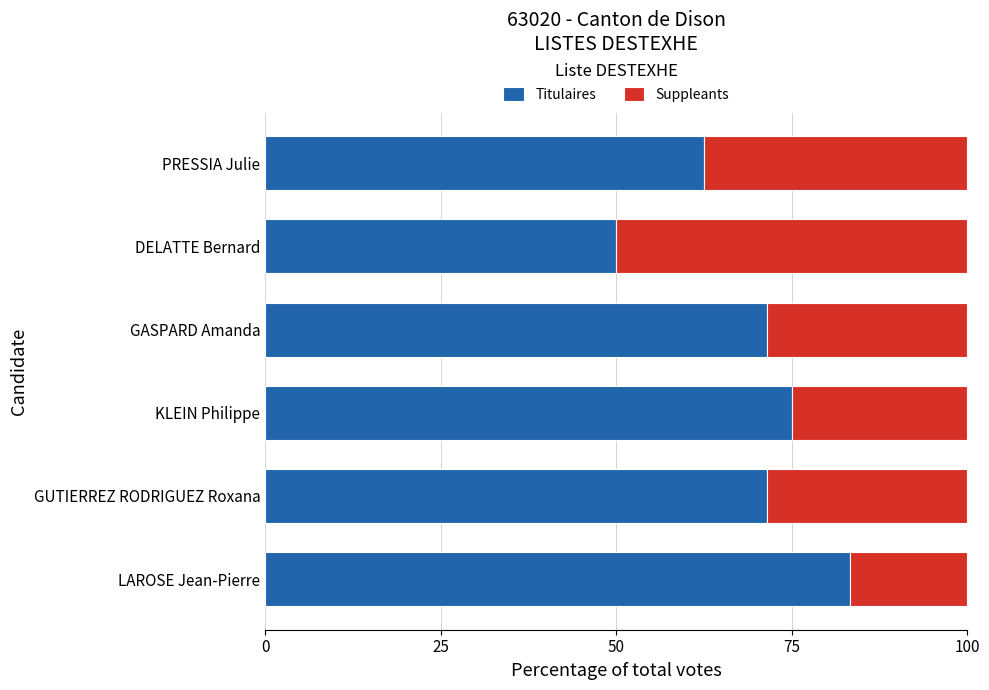

What is the total value across all series at PRESSIA Julie?

100.0